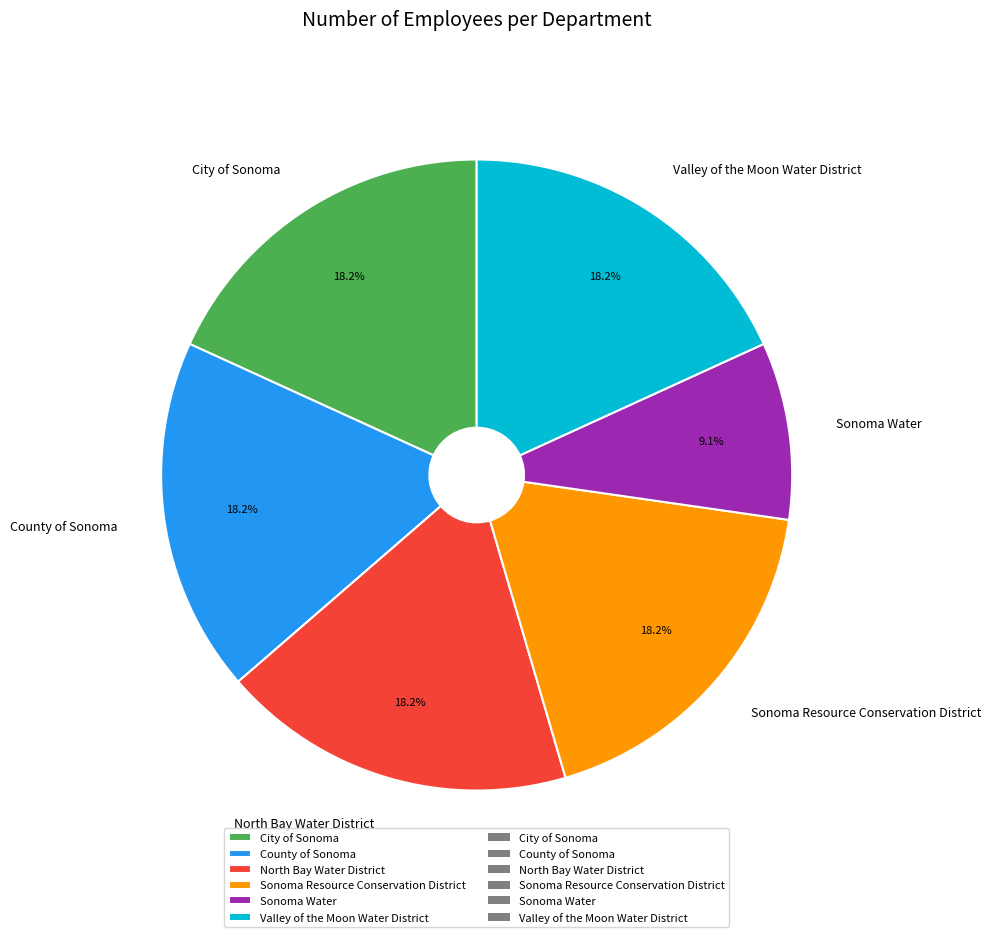

Count the number of slices in the pie.

6